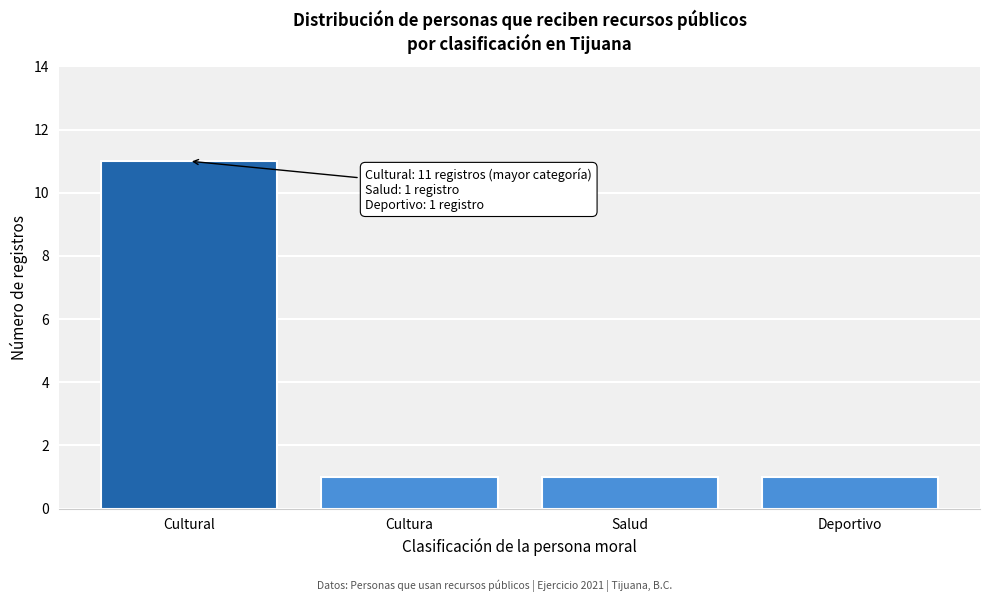

Reading left to right, extract all data points from this chart.

Cultural=11	Cultura=1	Salud=1	Deportivo=1